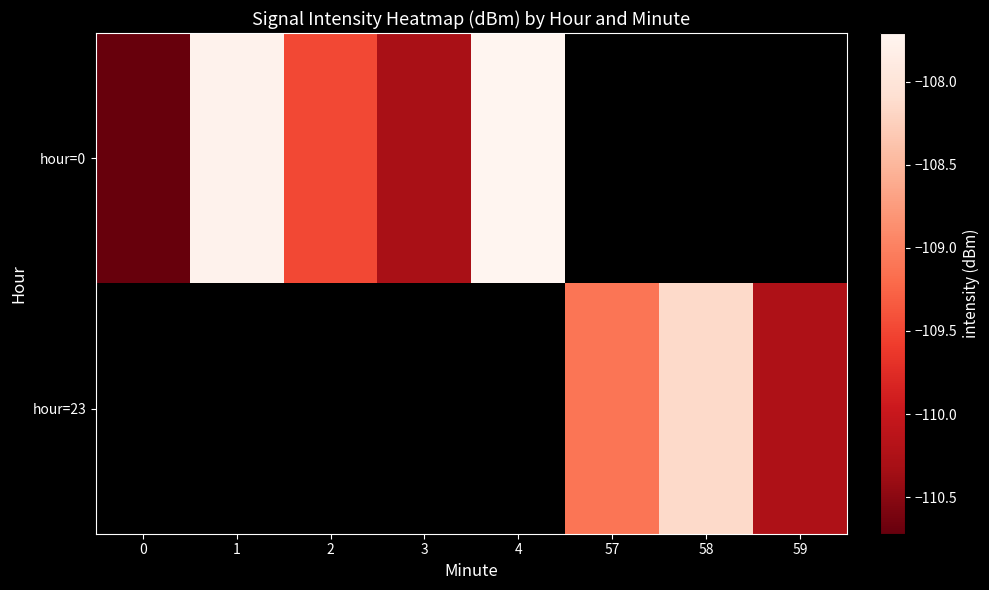

List the series in order of their overall mean, lowest first.

hour=0, hour=23